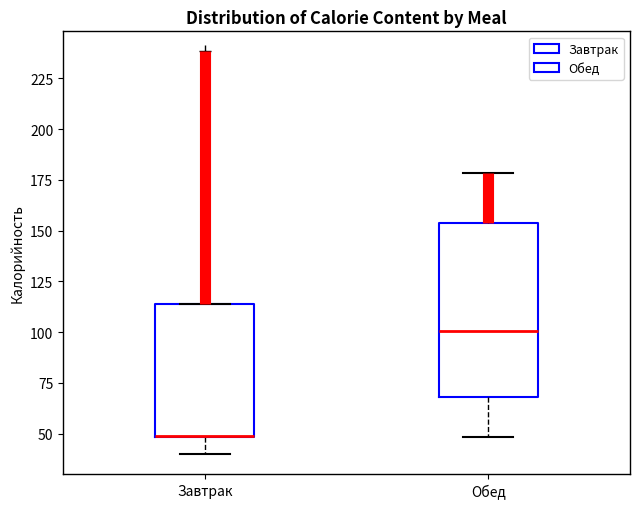

Which box is the tallest, from its lower edge to its upper edge?

Обед